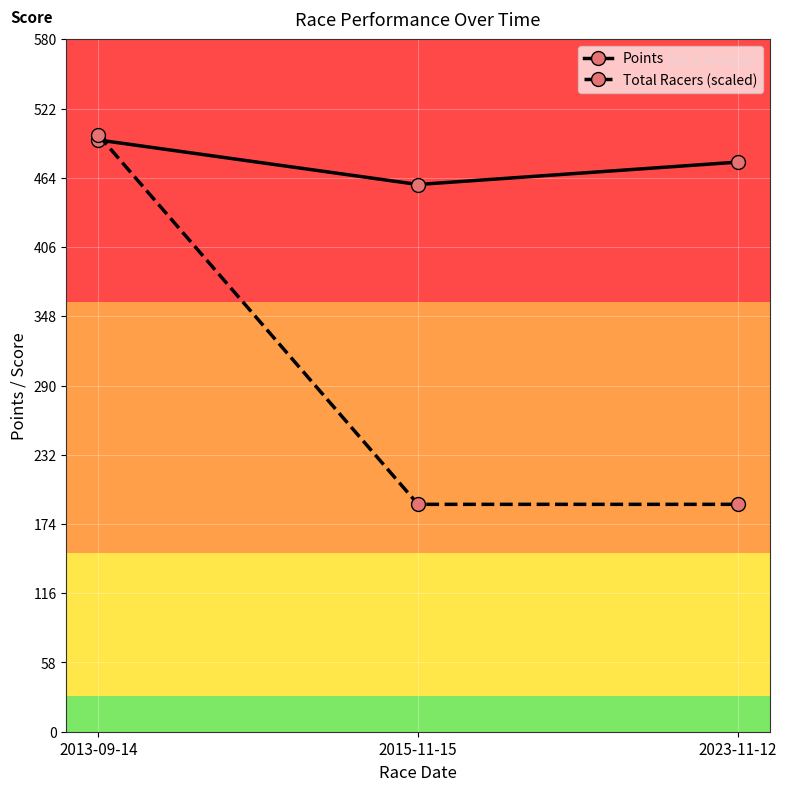

What is the highest value of the Points series?

495.7